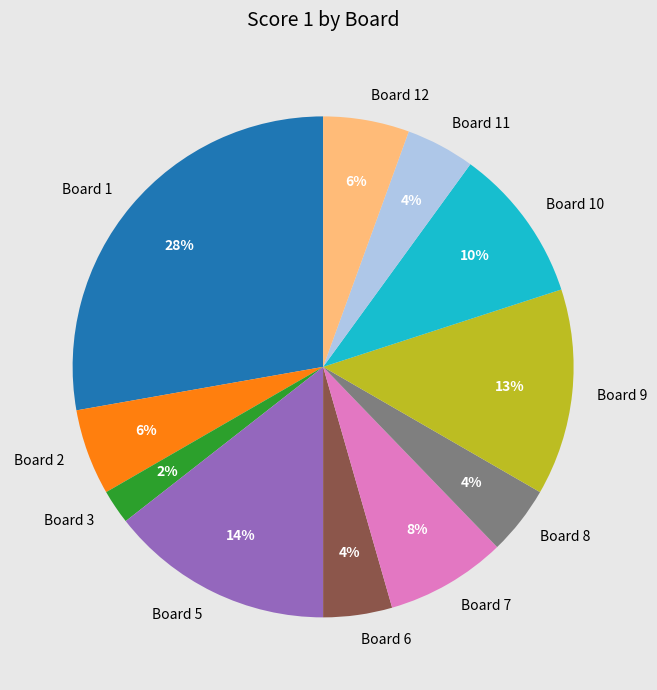

To the nearest percent, what is the average slice percentage?

9%